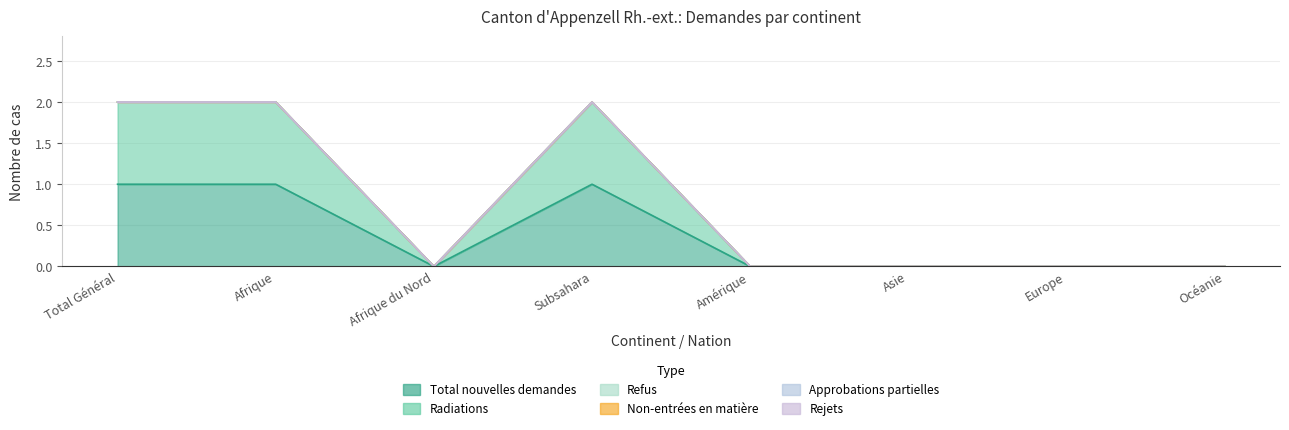

Which category has the highest value in the Radiations series?

Total Général